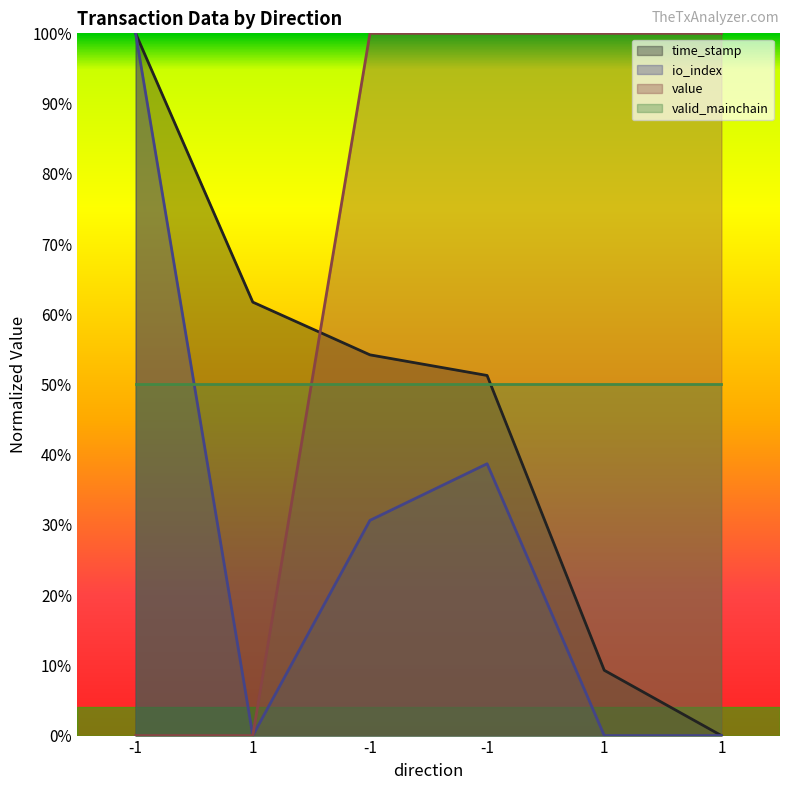

What is the sum of all io_index values?

1.7